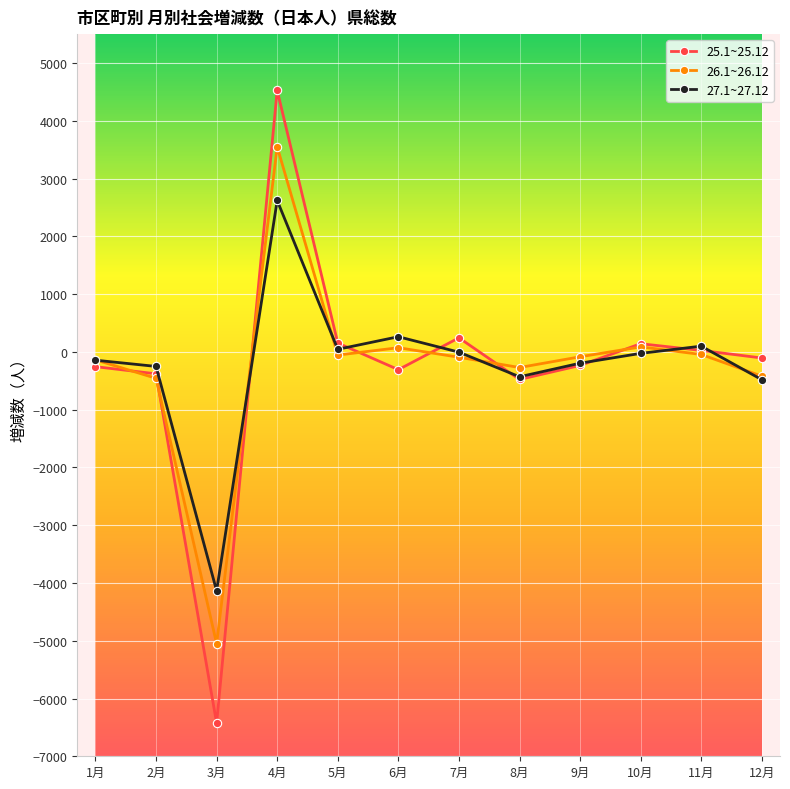

What position from the right is 10月?

3